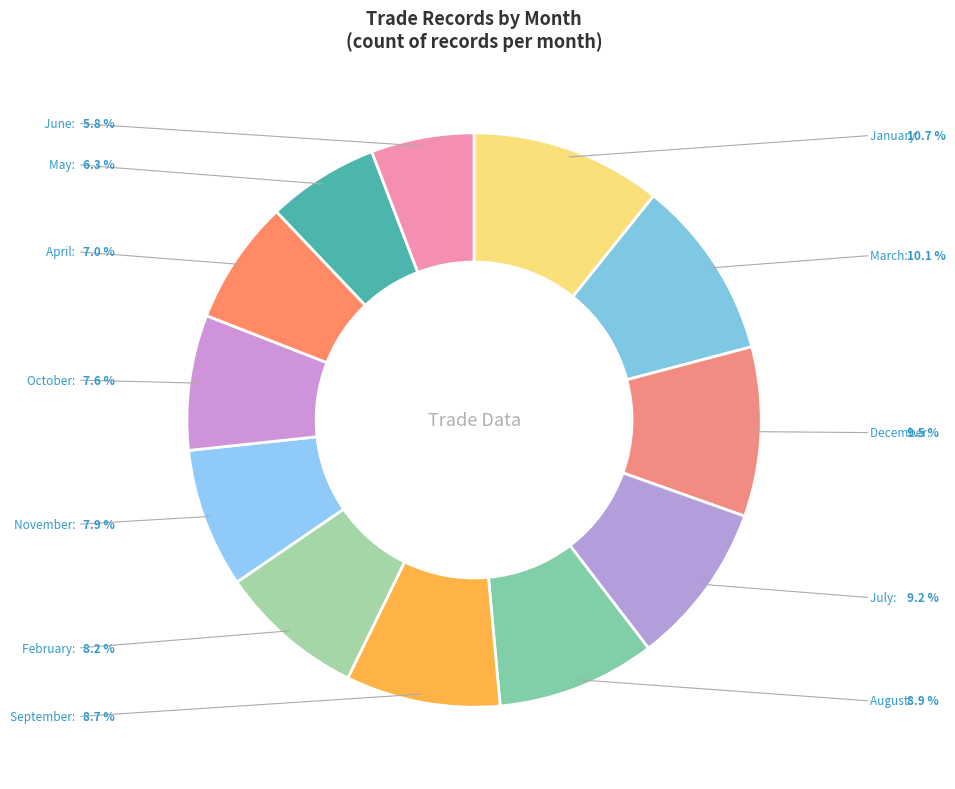

What is the ratio of the value at May to the value at January?

0.6